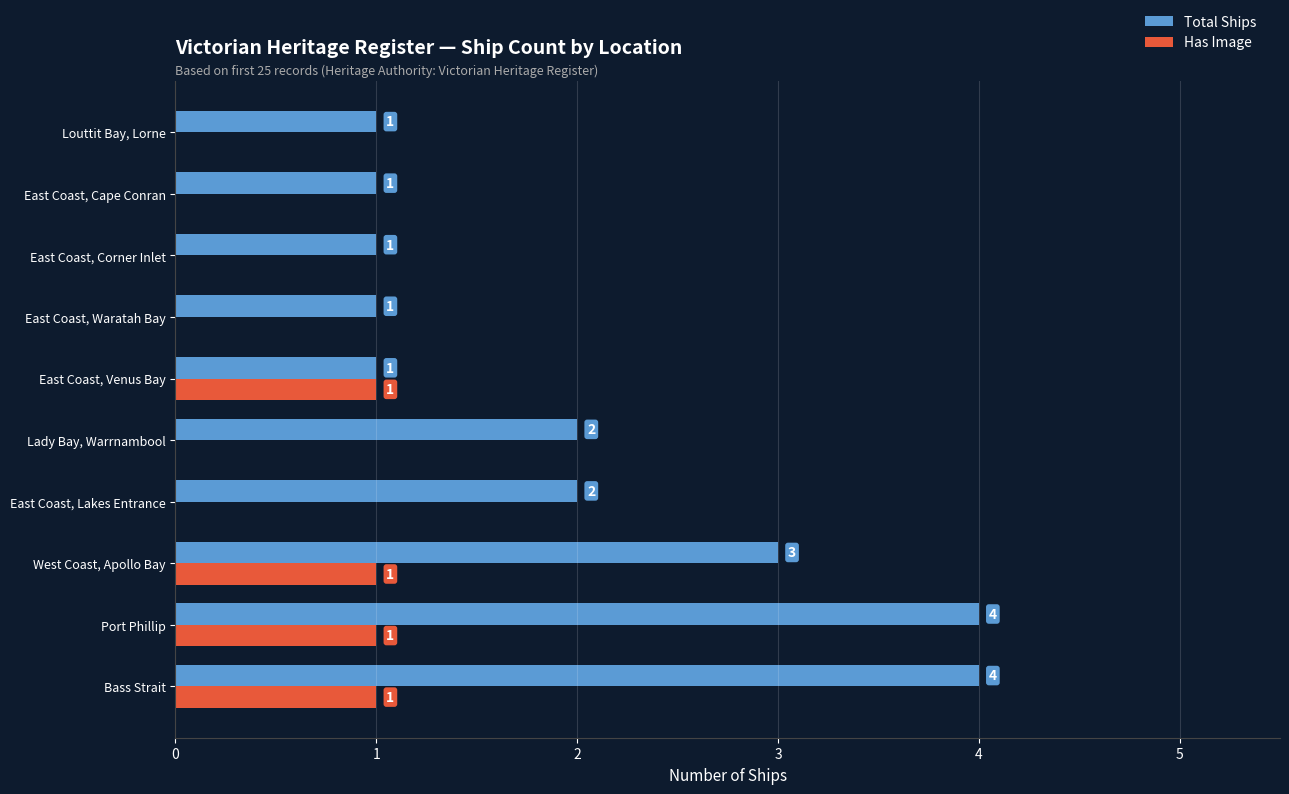

How many Total Ships values are between 1 and 3?

8